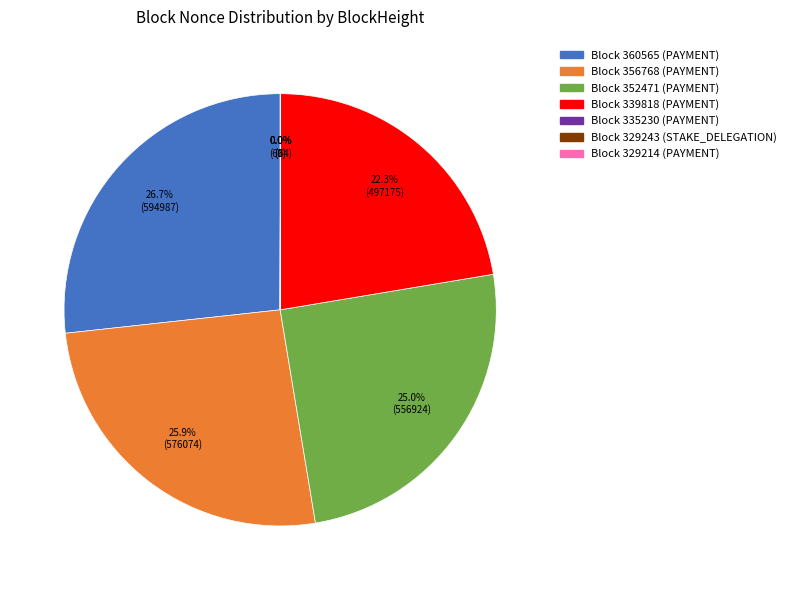

Is there any slice that represents more than half of the pie?

No